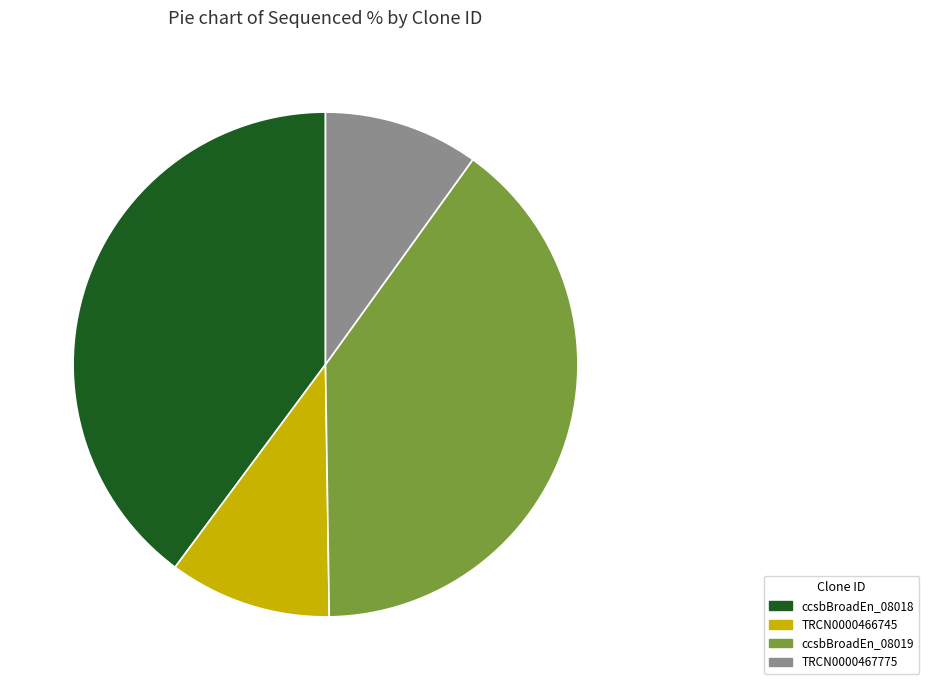

Combined, do ccsbBroadEn_08018 and ccsbBroadEn_08019 account for over 50%?

Yes